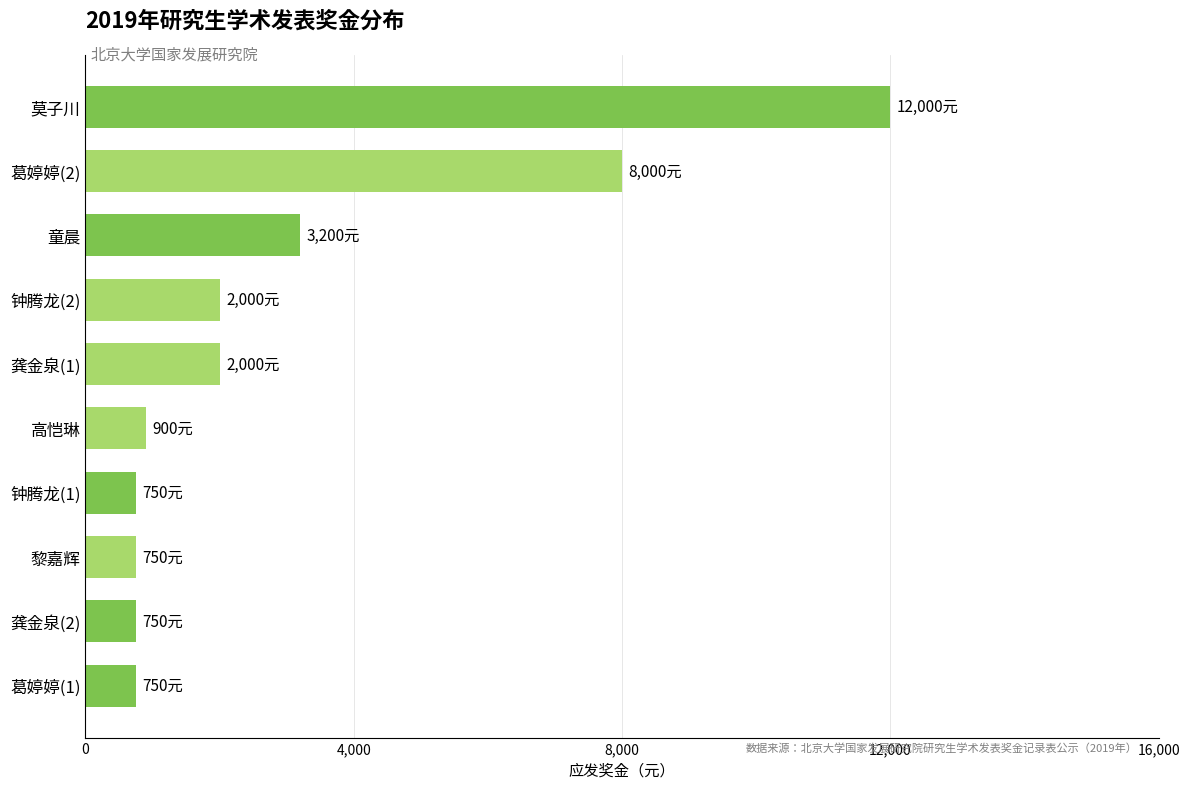

What is the ratio of the value at 葛婷婷(2) to the value at 莫子川?

0.7